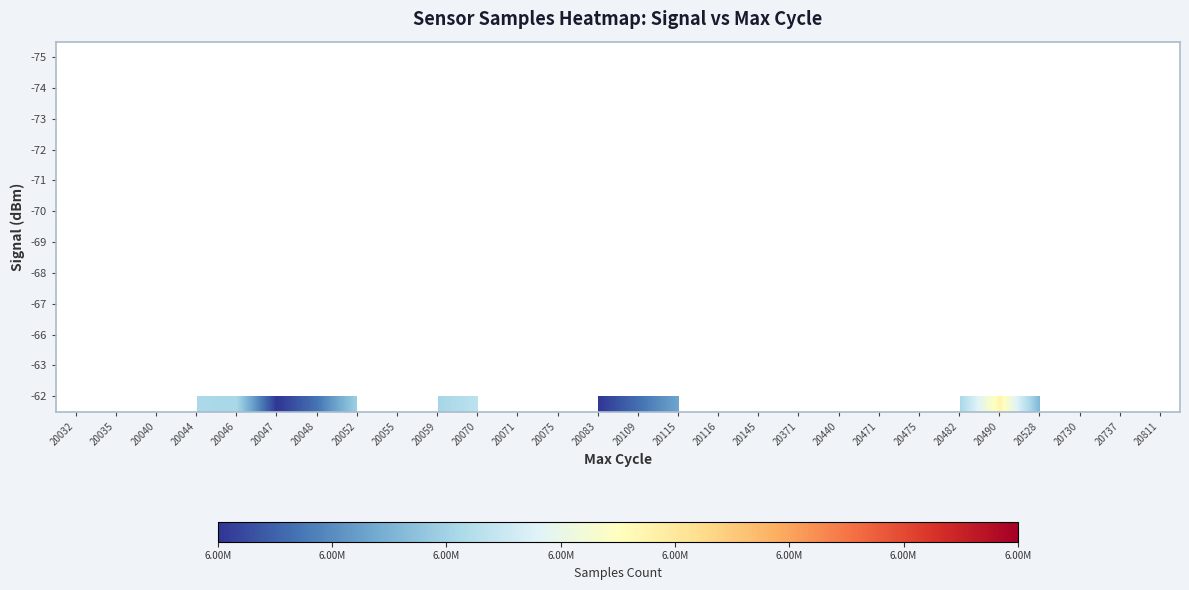

At which category does the chart reach its minimum across all series?

20047